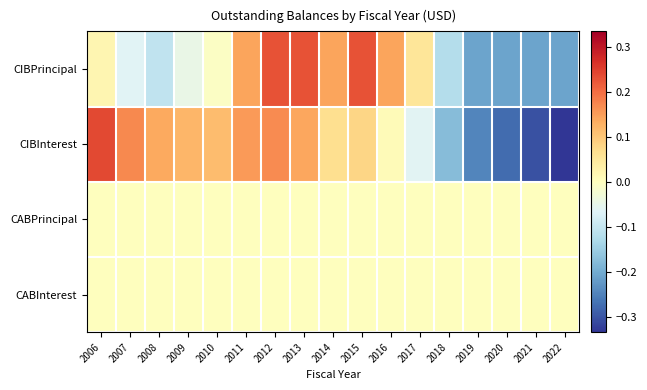

Rank the series at 2014 from lowest to highest value.

CABPrincipal, CABInterest, CIBInterest, CIBPrincipal